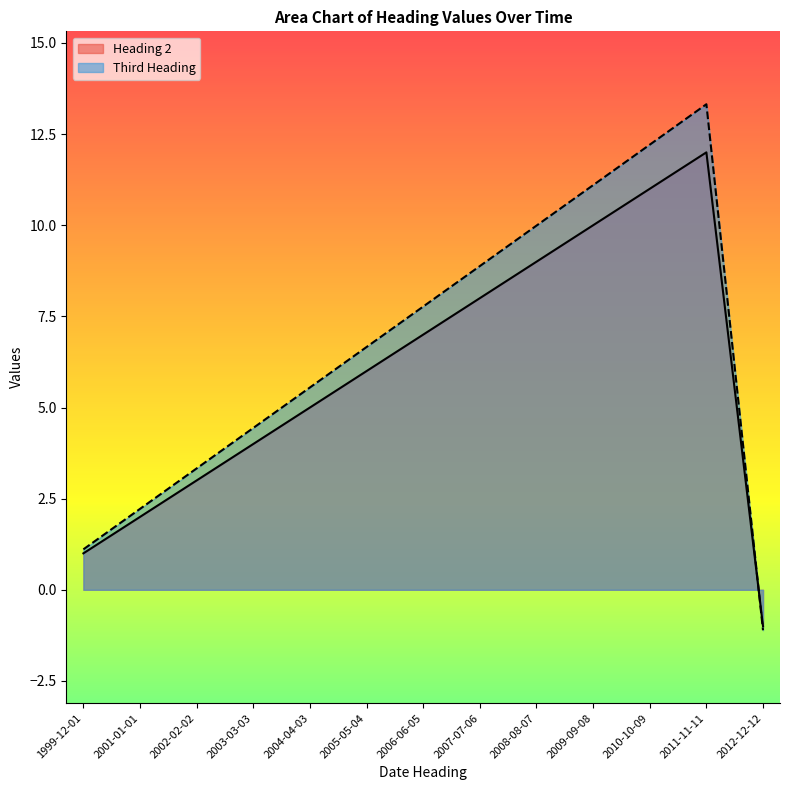

Read the Heading 2 value at 2011-11-11.

12.0